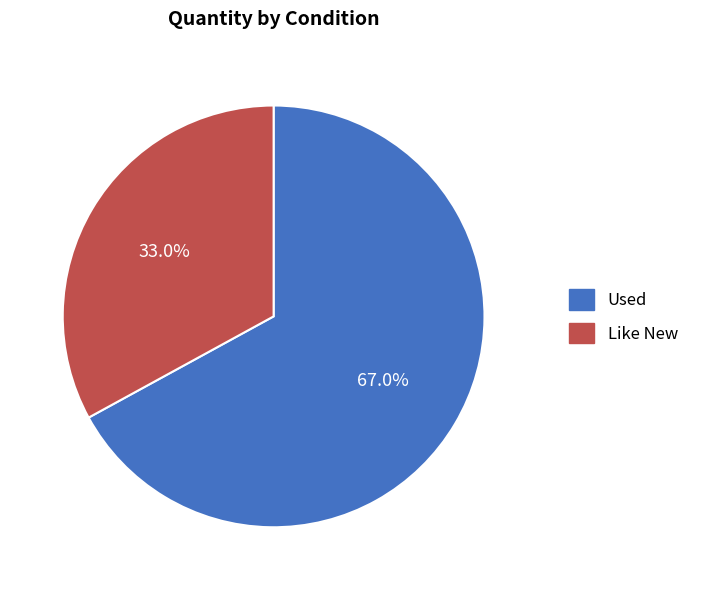

Between Like New and Used, which is larger?

Used